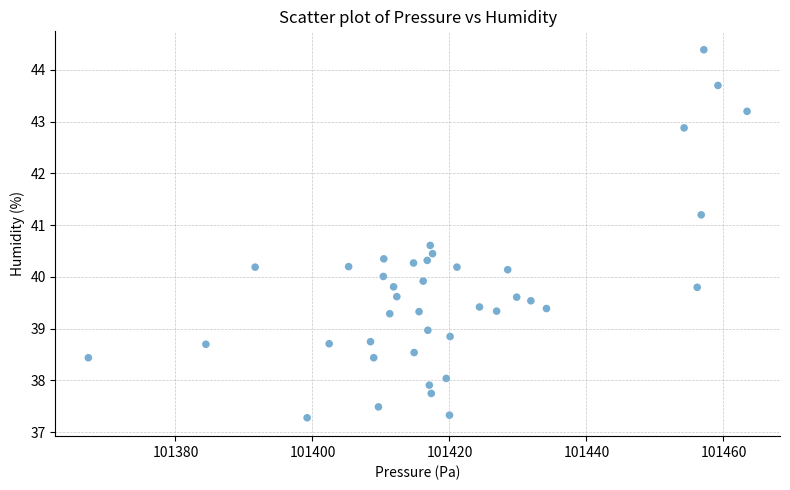

What is the range of X values (max minus min)?

96.2